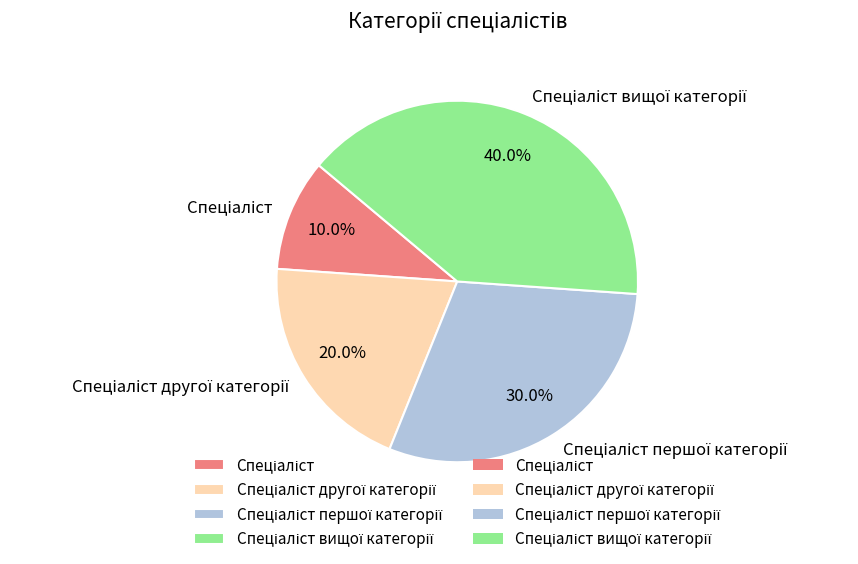

Does any single category account for the majority?

No